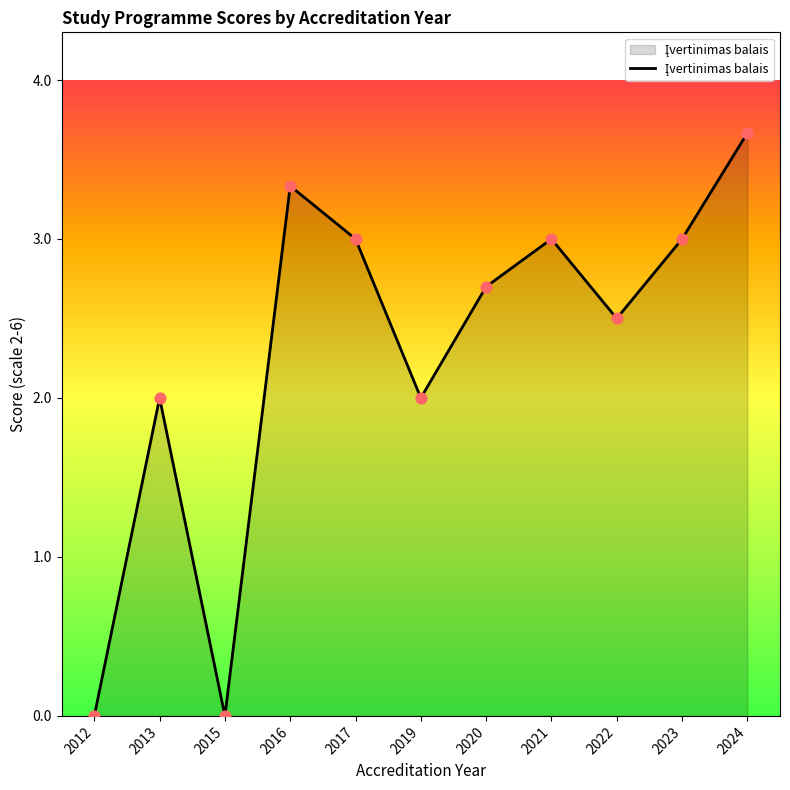

Approximately how many times larger is the value at 2022 compared to 2017?

0.8